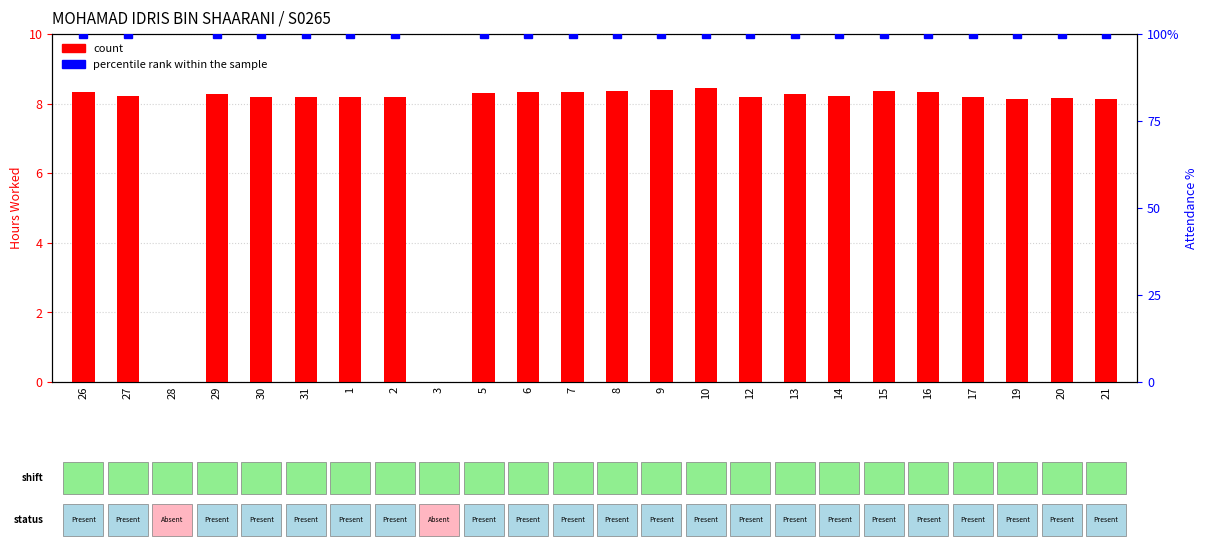

How many data points are less than 8?

2